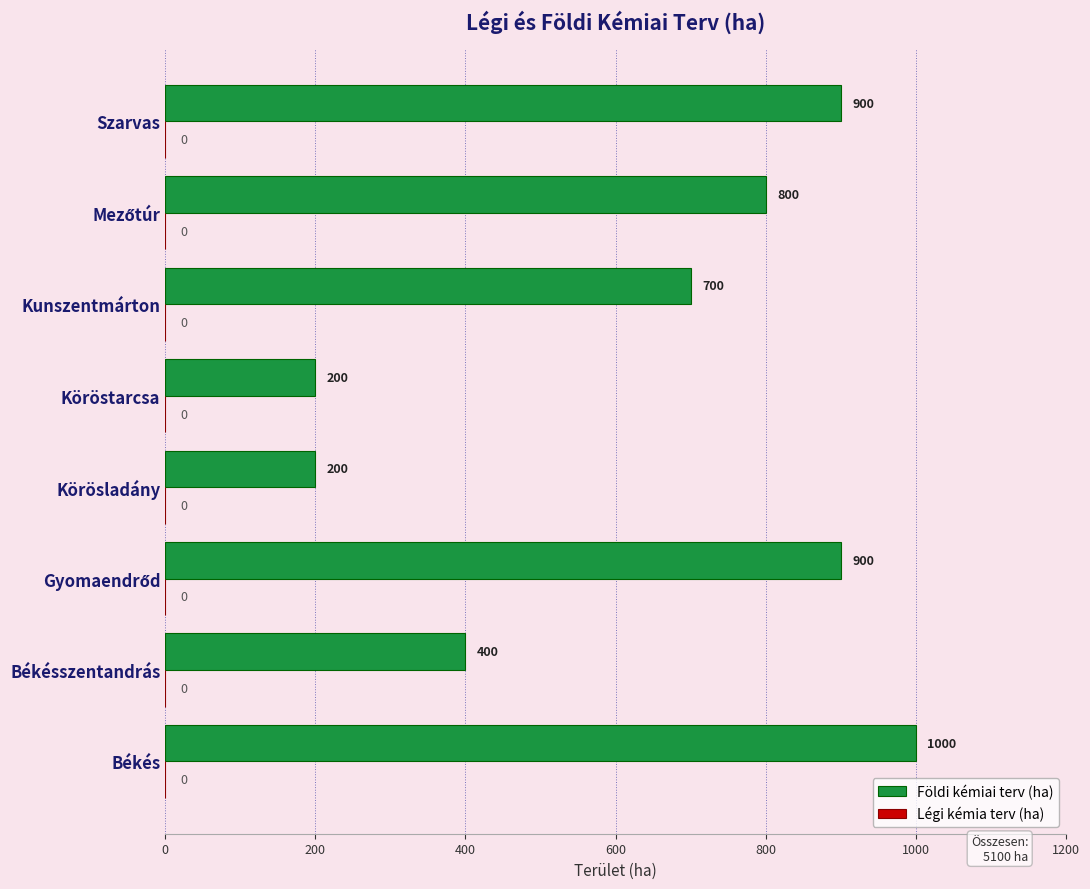

Is it true that the value at Köröstarcsa is 200?

True